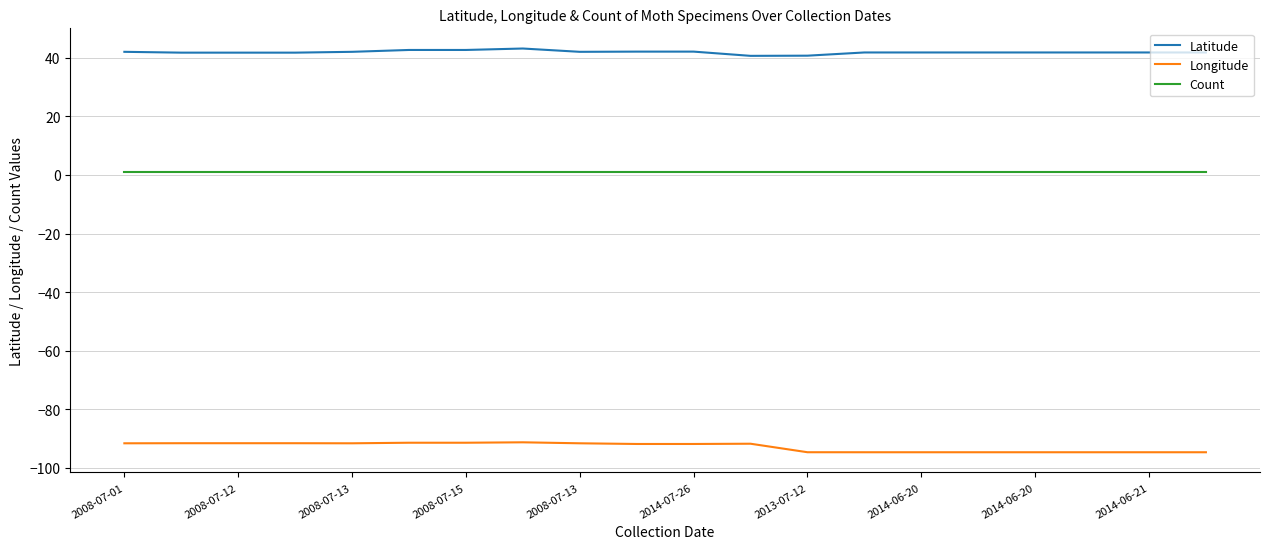

What is the maximum value shown in the chart?

43.2